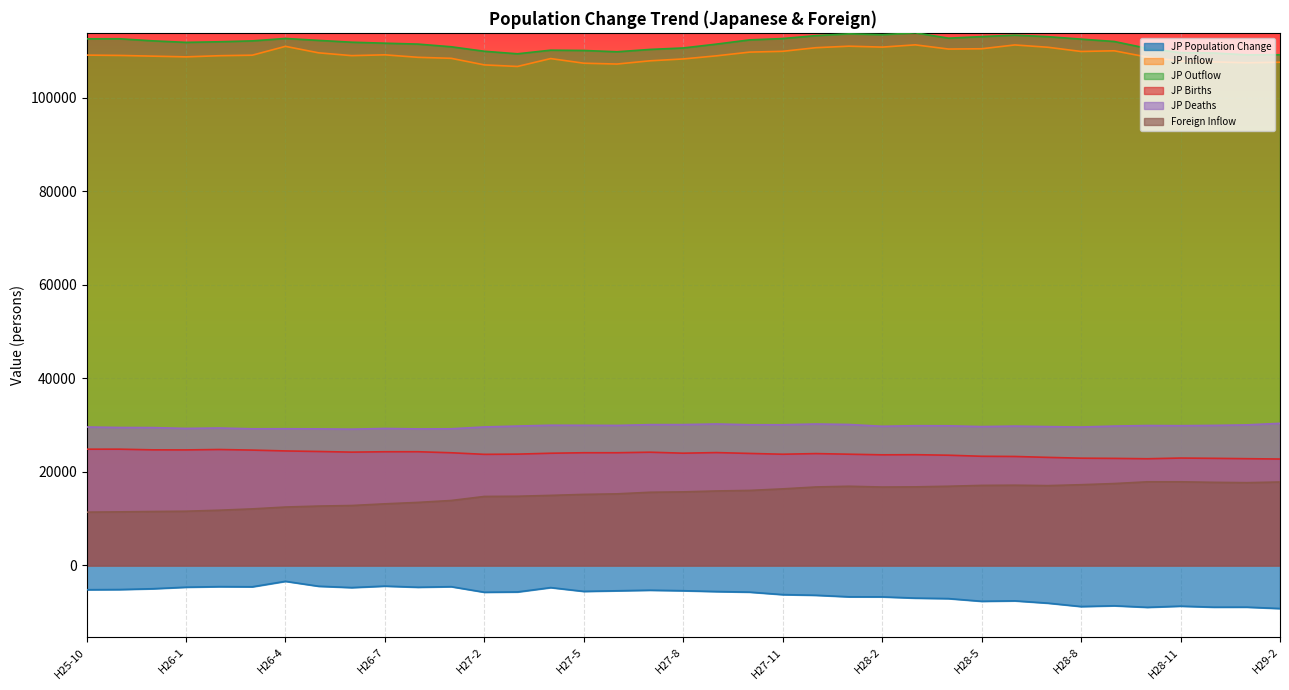

What is the label of the 20th point from the left?

H27-9